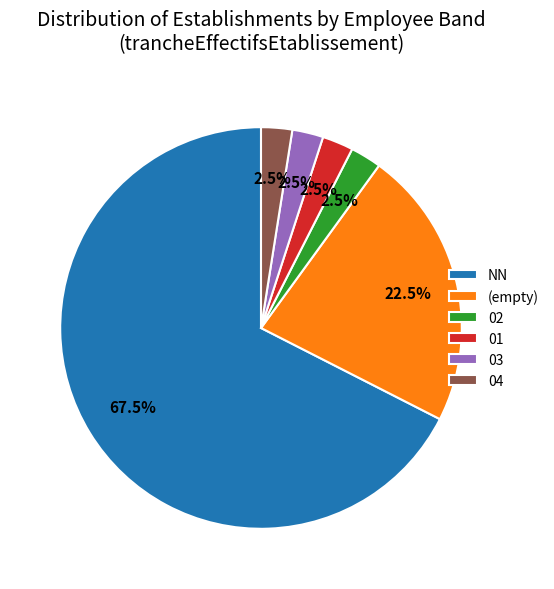

Approximately how many times larger is the value at NN compared to (empty)?

3.0